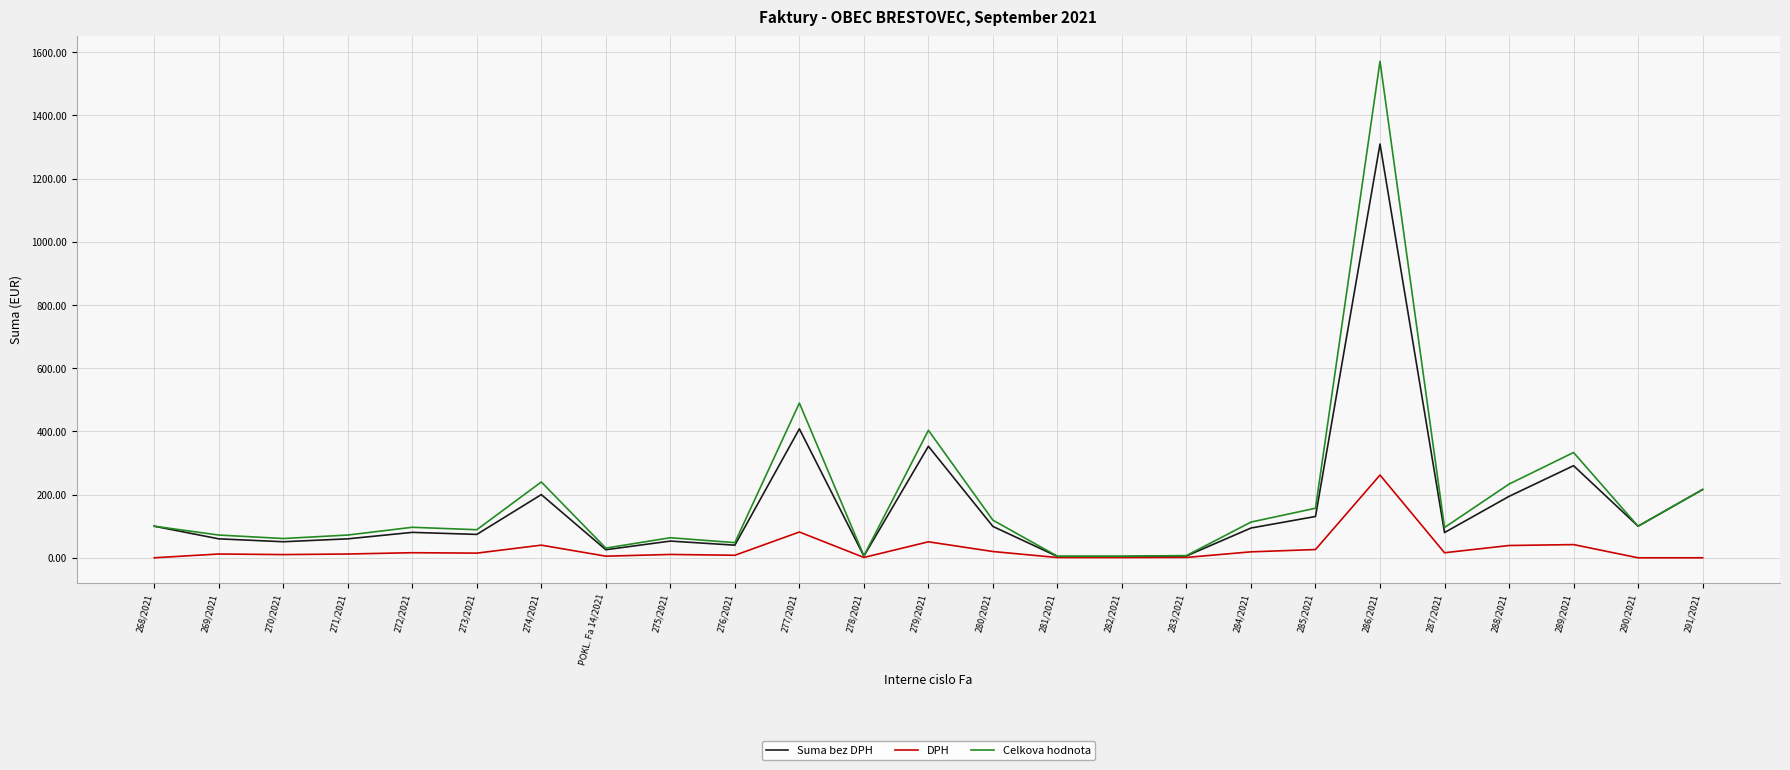

Which series has the largest total across all categories?

Celkova hodnota